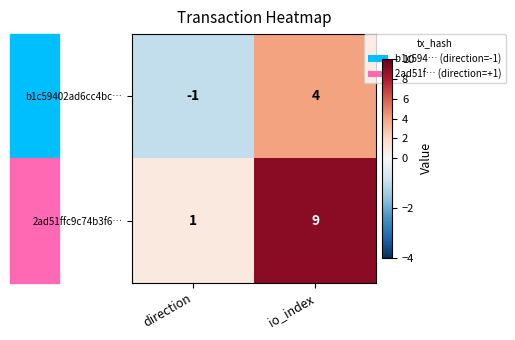

Which category has the highest value in the 2ad51ffc9c74b3f6… series?

io_index